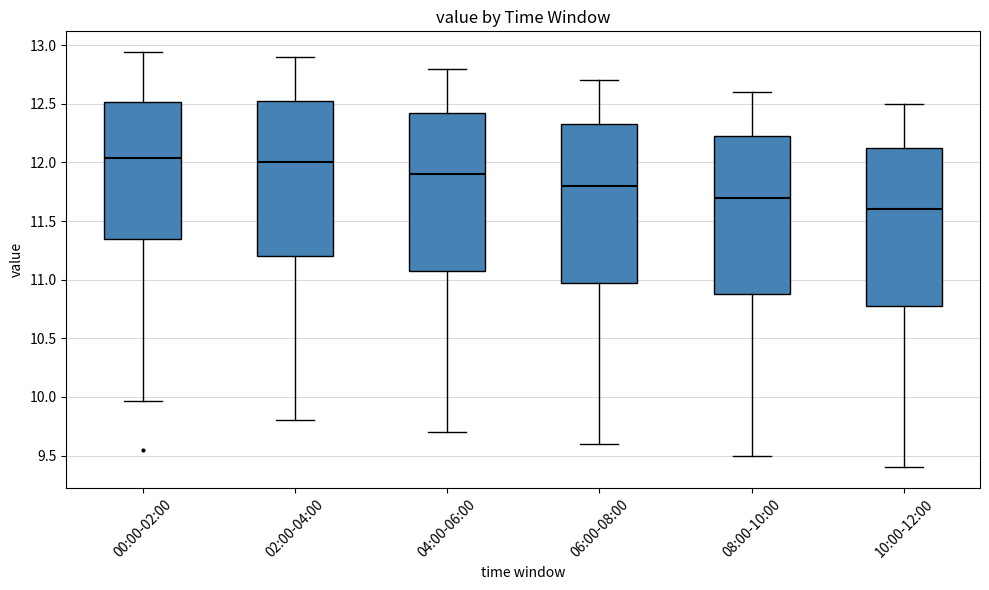

Which box has the lowest median line?

10:00-12:00